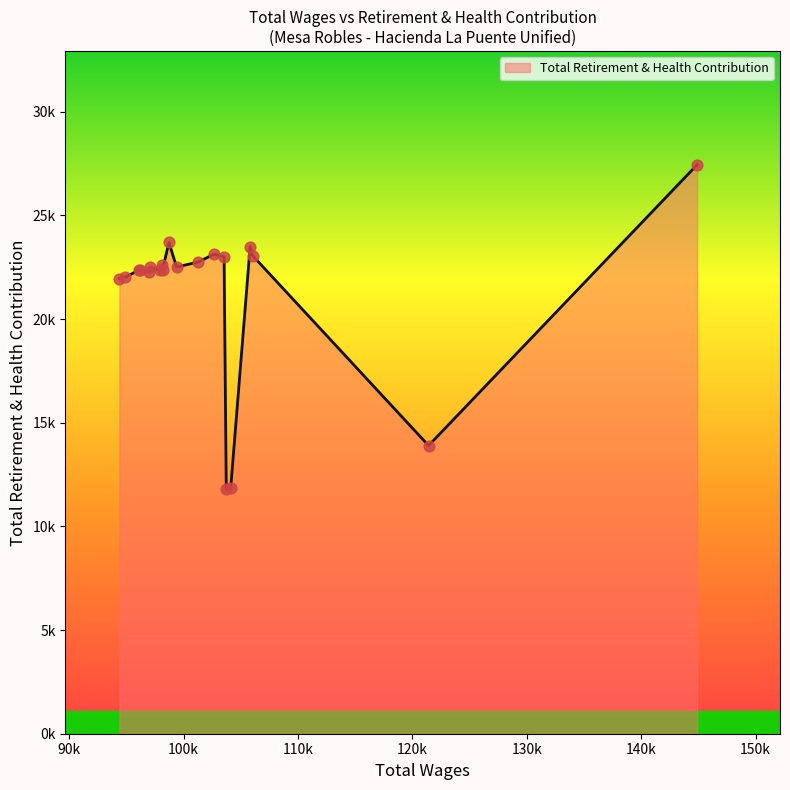

Does the chart have visible grid lines?

No